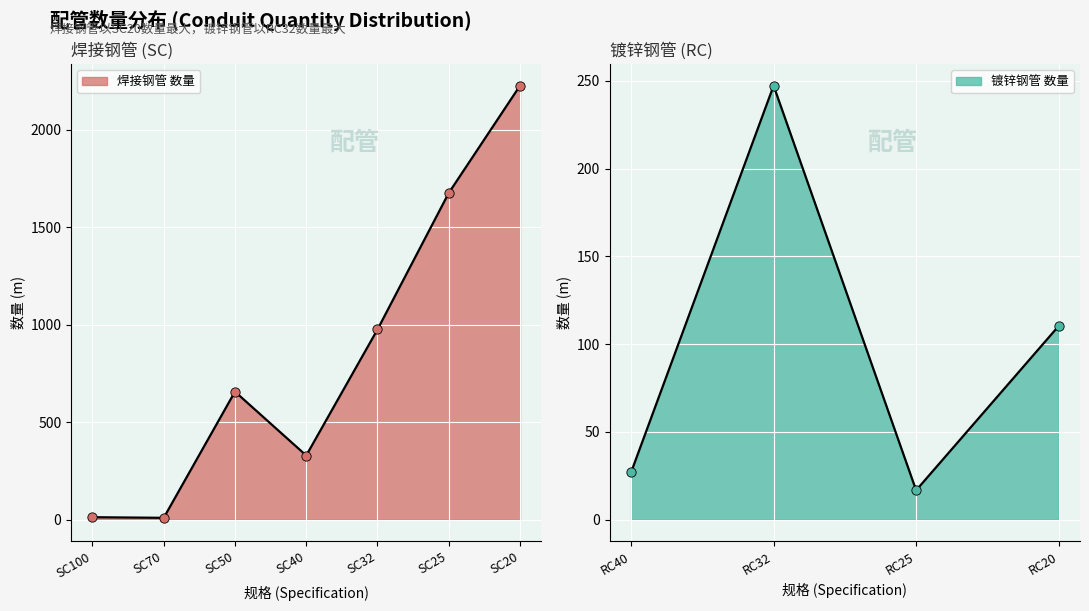

Approximately how many times larger is the value at SC20 compared to RC25?

133.5